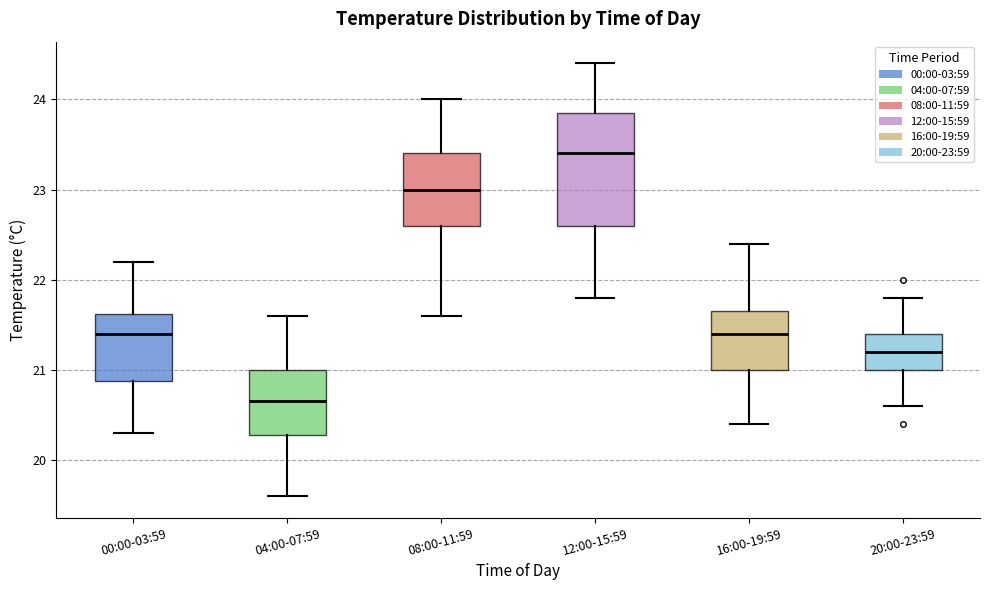

Where is the lower edge of the box for 00:00-03:59 on the y-axis? The values are not printed on the chart, so give them approximately, as read against the axis.

20.9